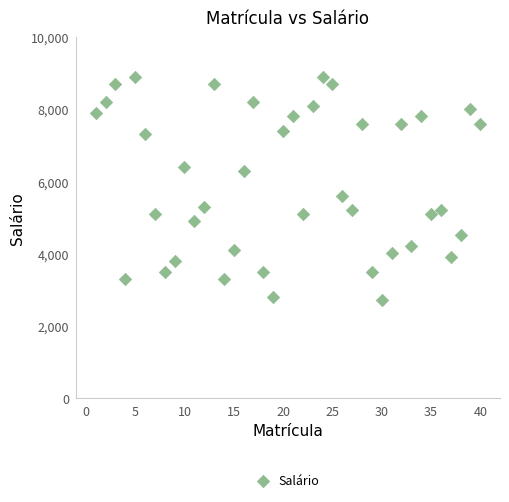

What Y value in the scatter plot is closest to 5800?

5600